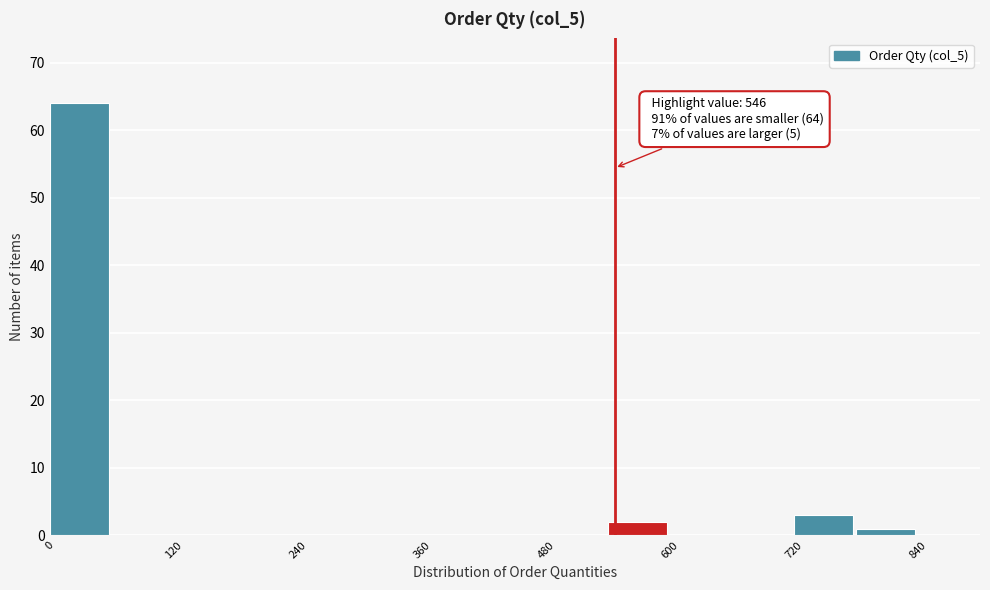

Around what value on the x-axis is the tallest bar? Give the approximate position of its centre, as read against the axis.

20